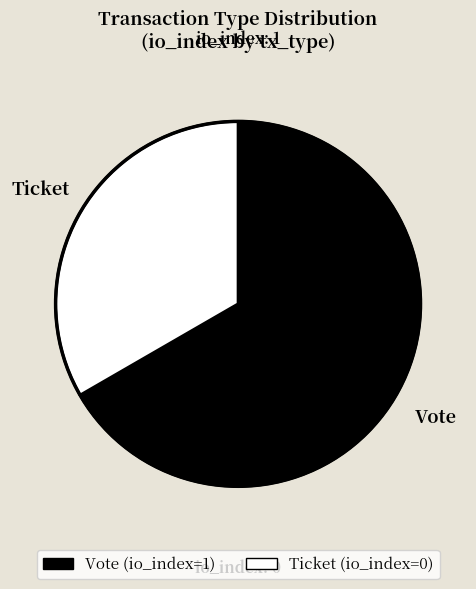

How many slices are in this pie chart?

2